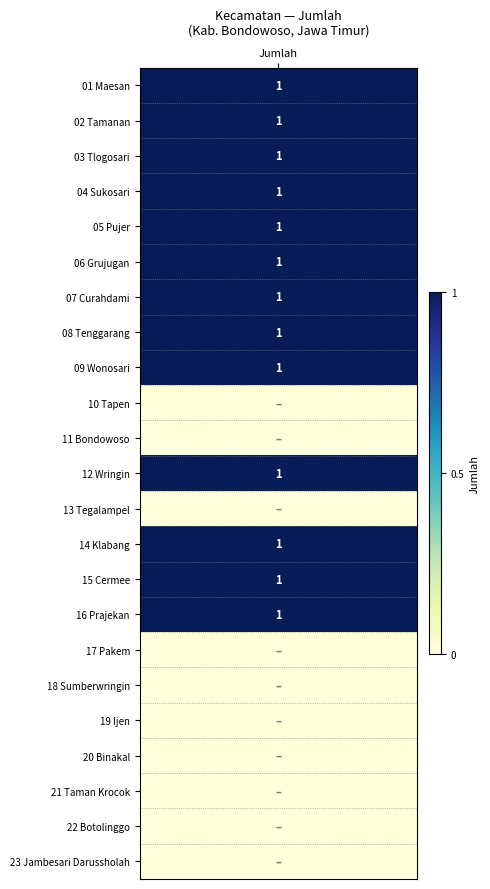

Count the values in the range 0 to 1.

23